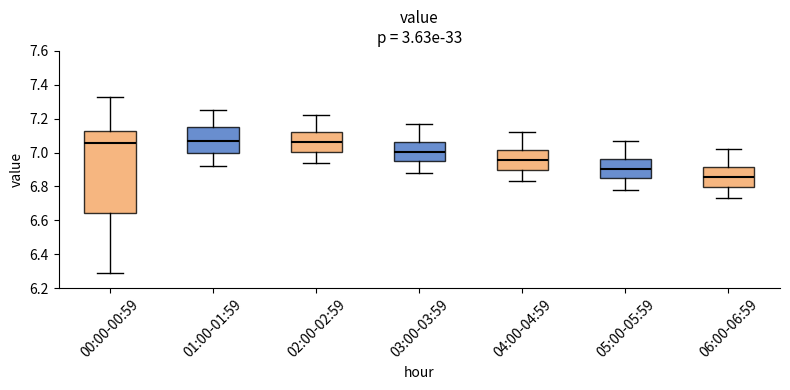

Where is the upper edge of the box for 06:00-06:59 on the y-axis? The values are not printed on the chart, so give them approximately, as read against the axis.

6.92